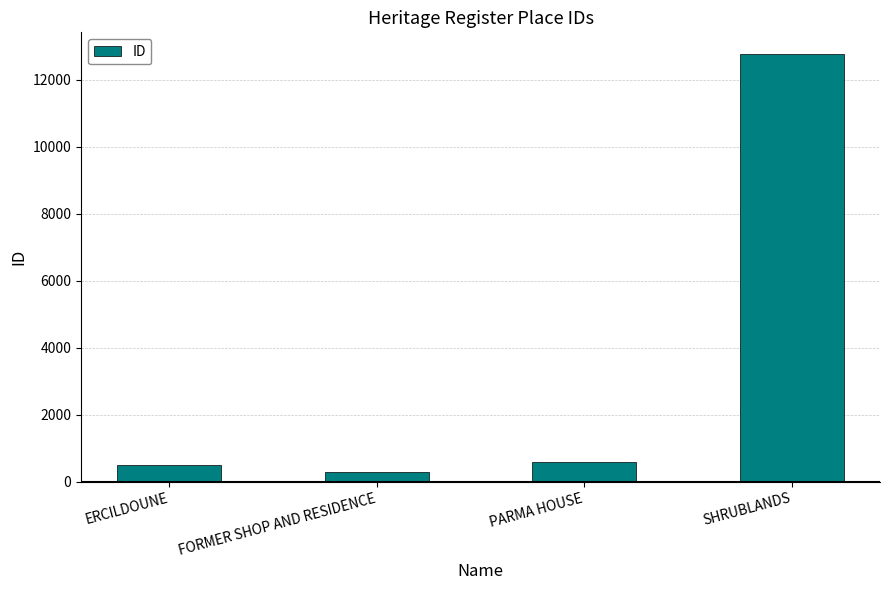

What is the sum of the values at SHRUBLANDS and FORMER SHOP AND RESIDENCE?

13047